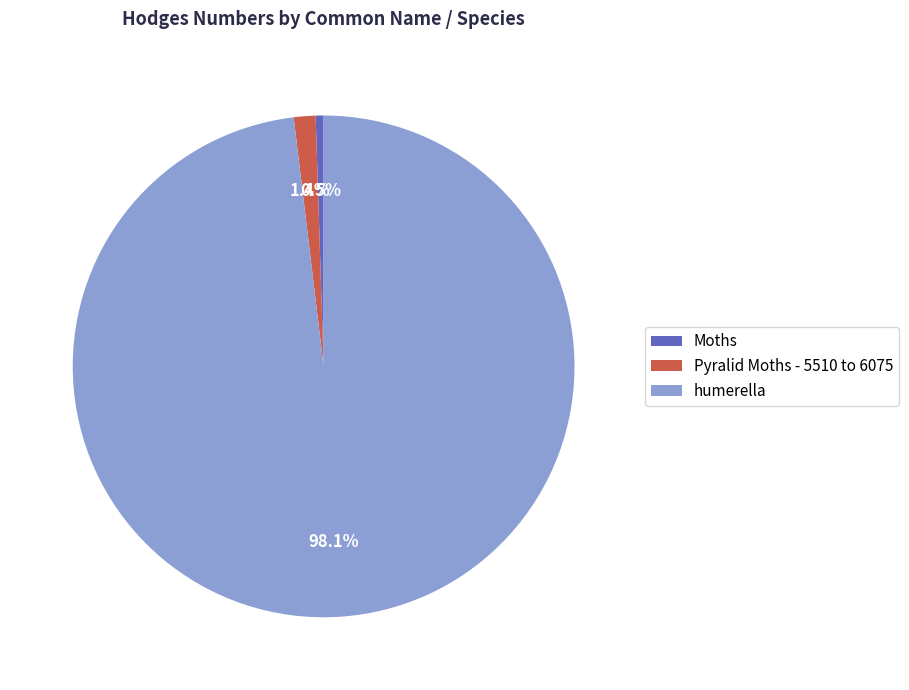

To the nearest percent, what is the difference between the largest and smallest slice percentages?

98%